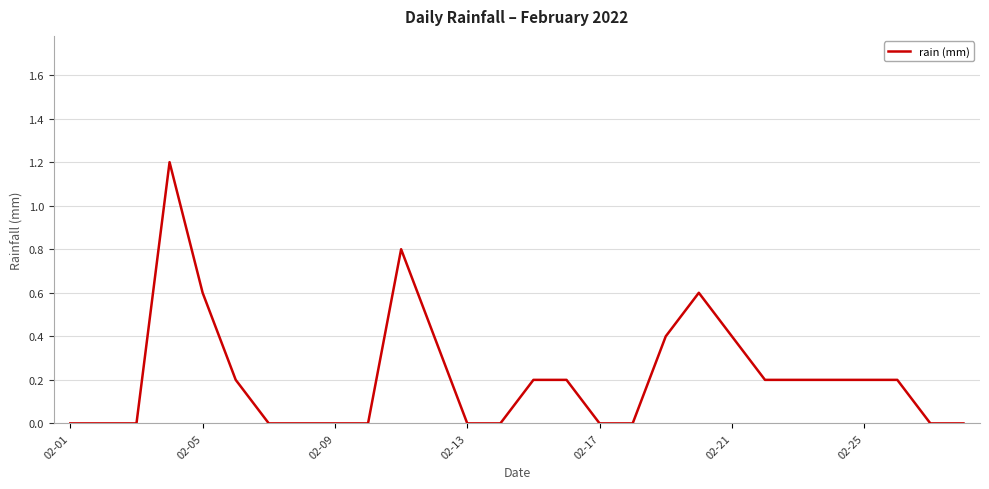

What is the maximum value shown in the chart?

1.2